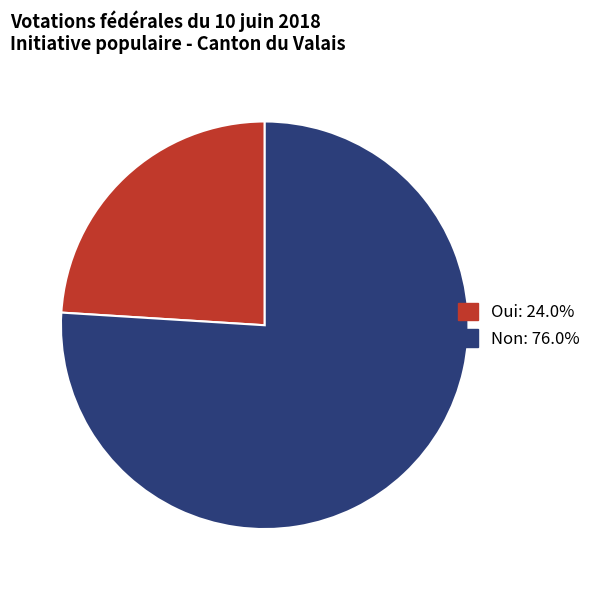

Is there any slice that represents more than half of the pie?

Yes